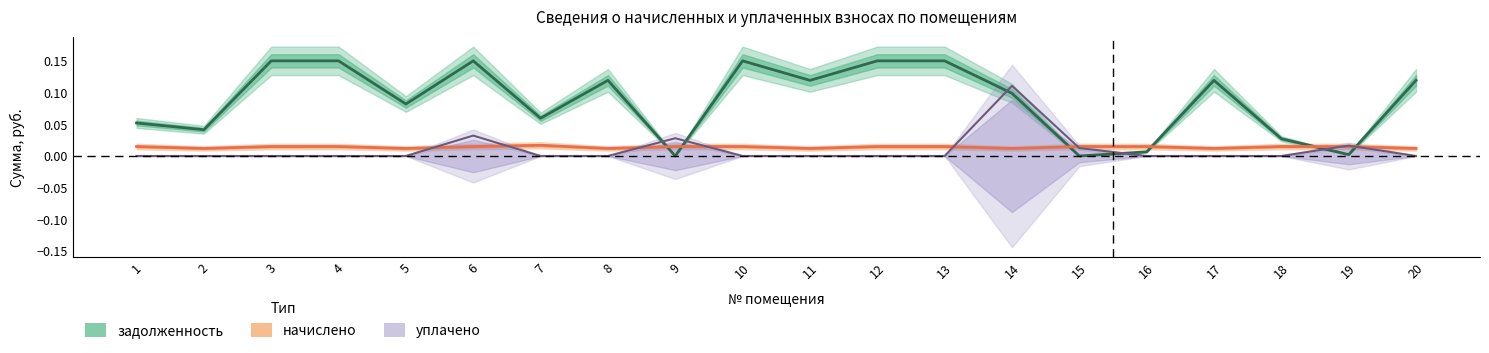

What is the total value across all series at 12?

0.2